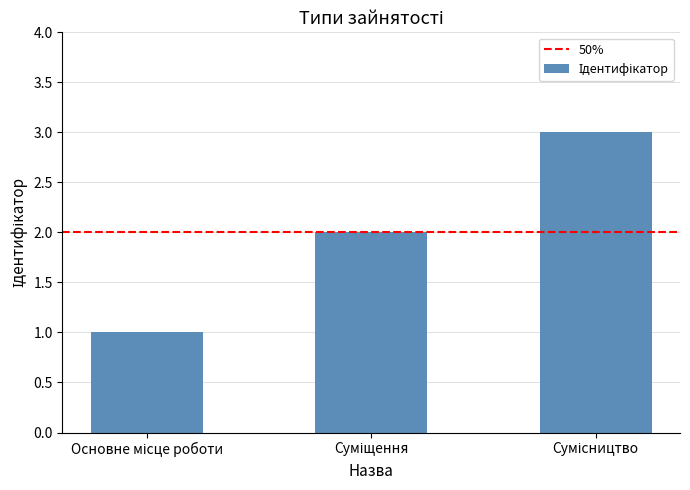

What is the sum of all values?

6